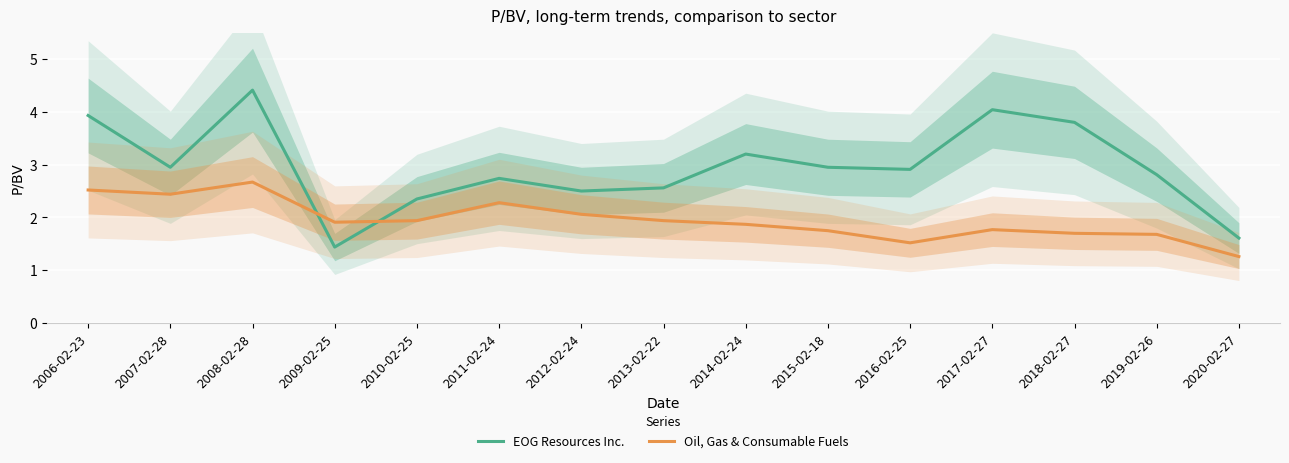

Rank the series by their maximum value, from lowest to highest.

Oil, Gas & Consumable Fuels, EOG Resources Inc.